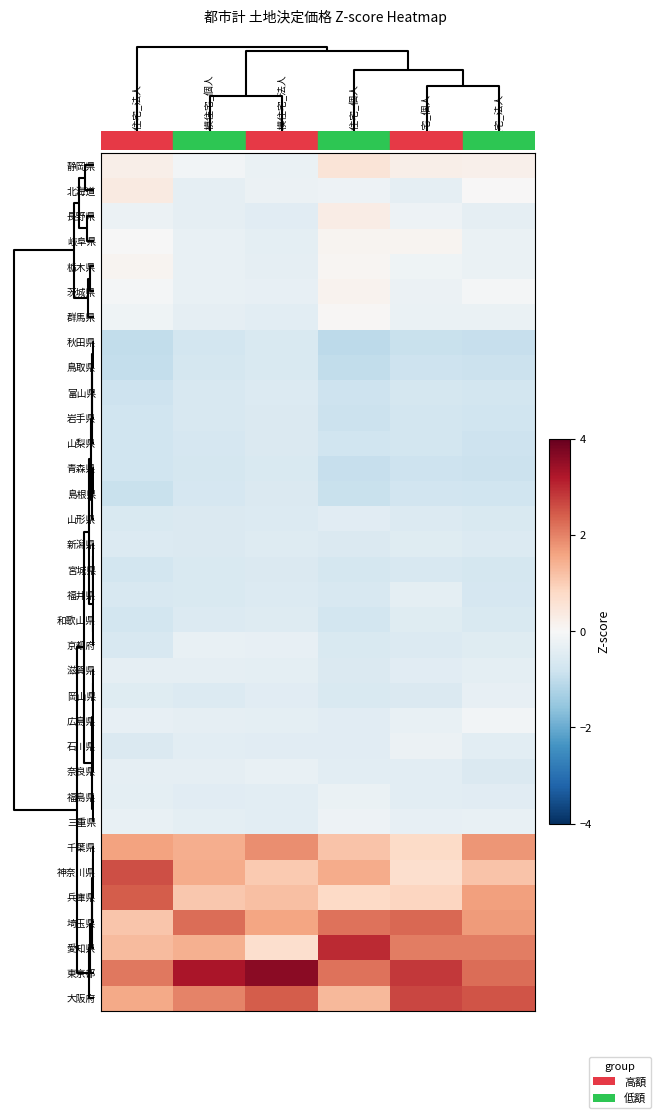

What is the spread (max minus min) of values at 一般住宅_個人?

4.0